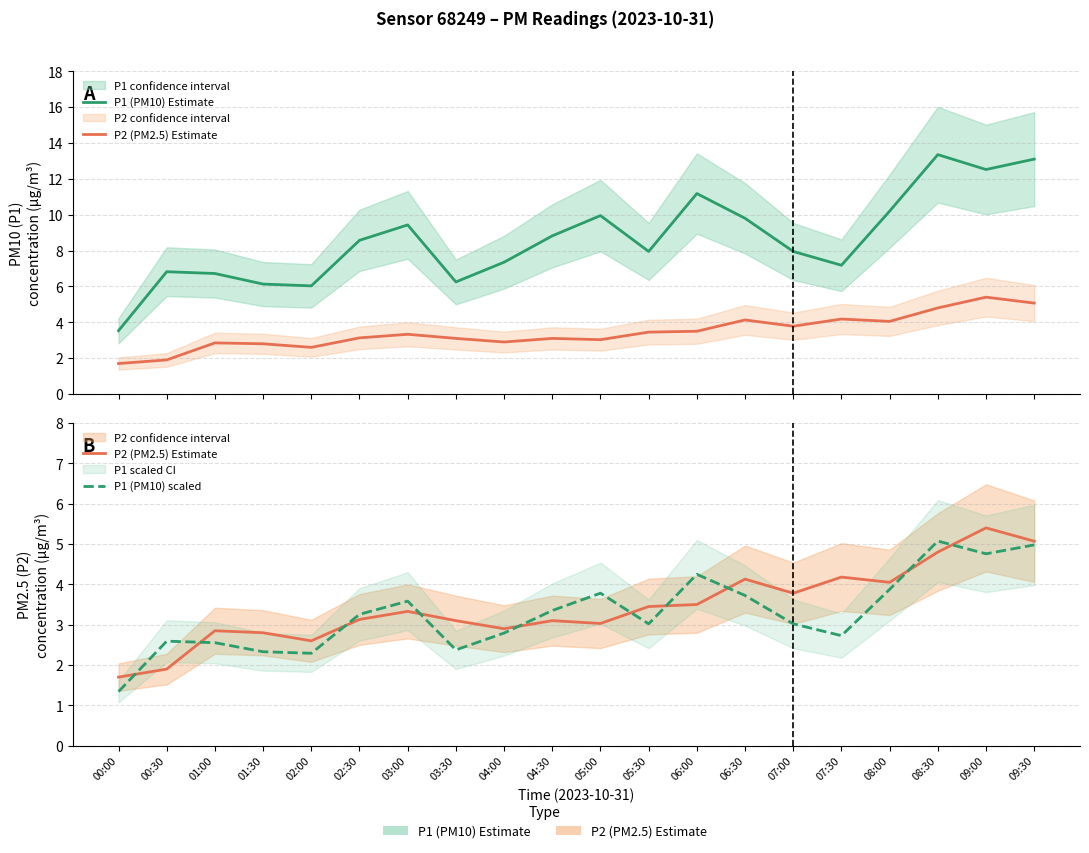

At which category is the sum across all series the highest?

08:30